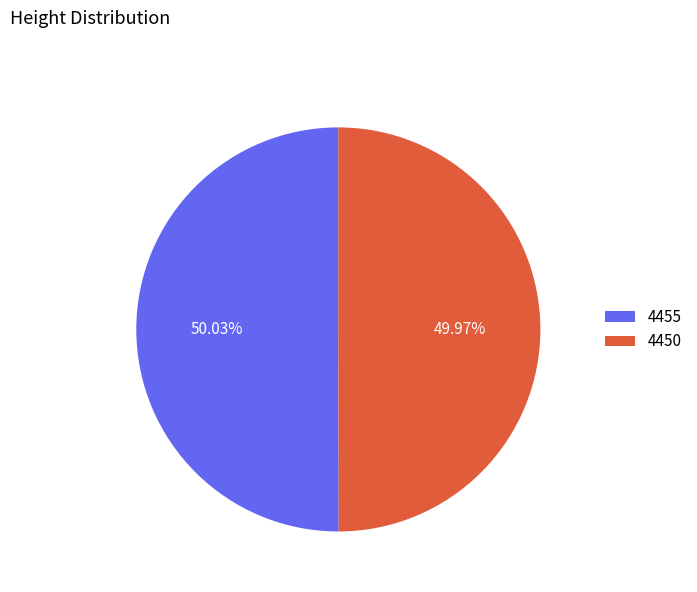

To the nearest percent, what percentage of the pie is 4450?

50%